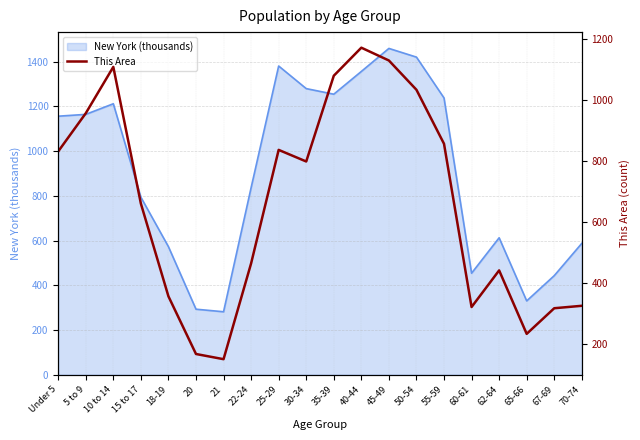

Reading left to right, extract all data points from this chart.

832	957	1109	661	357	168	151	465	837	799	1080	1172	1130	1034	857	322	442	234	318	326